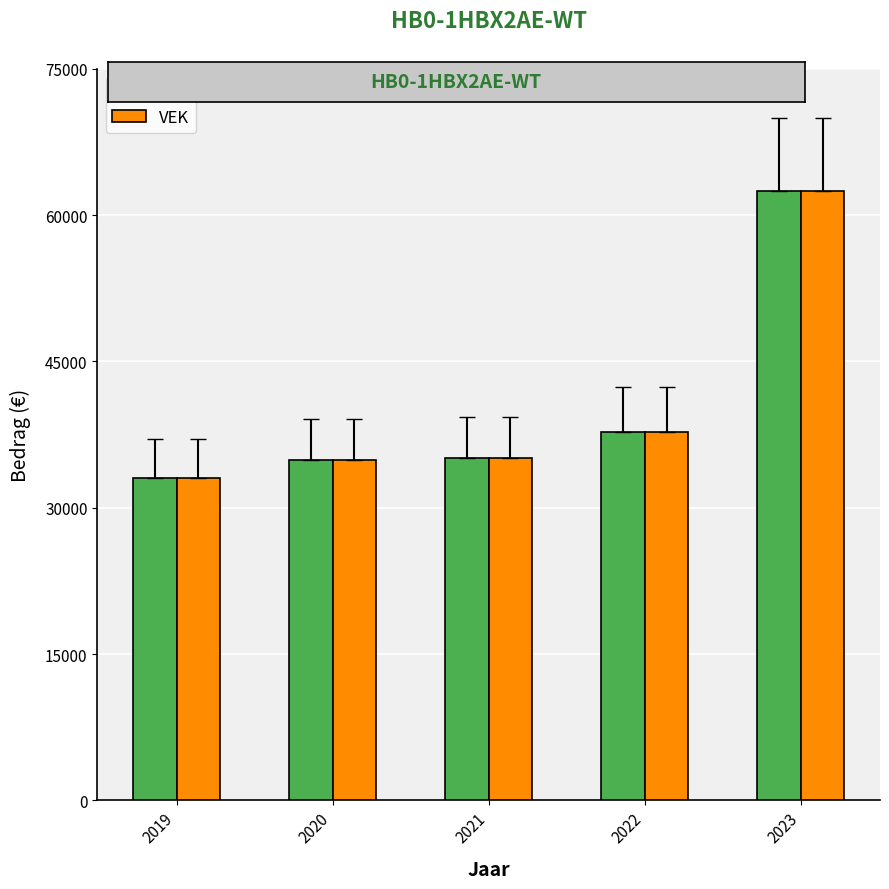

What is the difference between the VEK values at 2023 and 2020?

27544